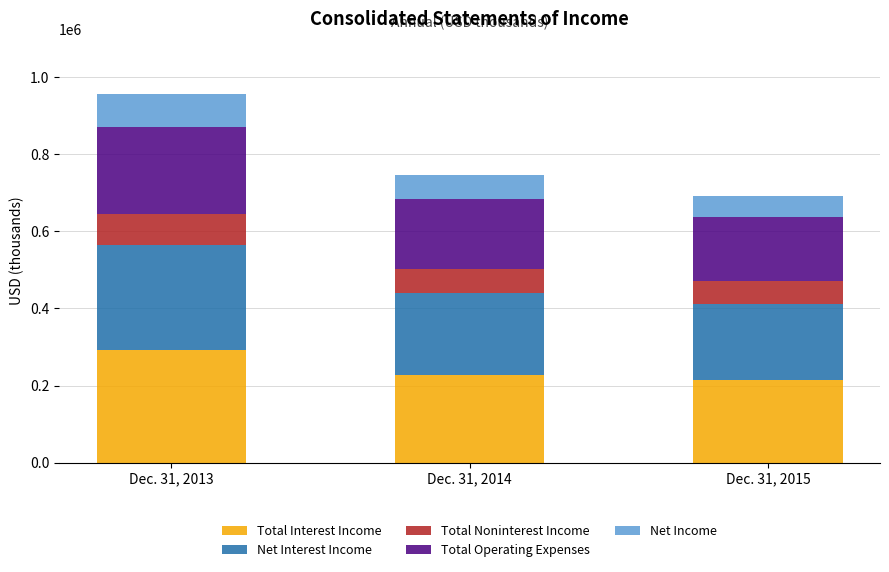

At which label is Total Interest Income closest to 252925?

Dec. 31, 2014